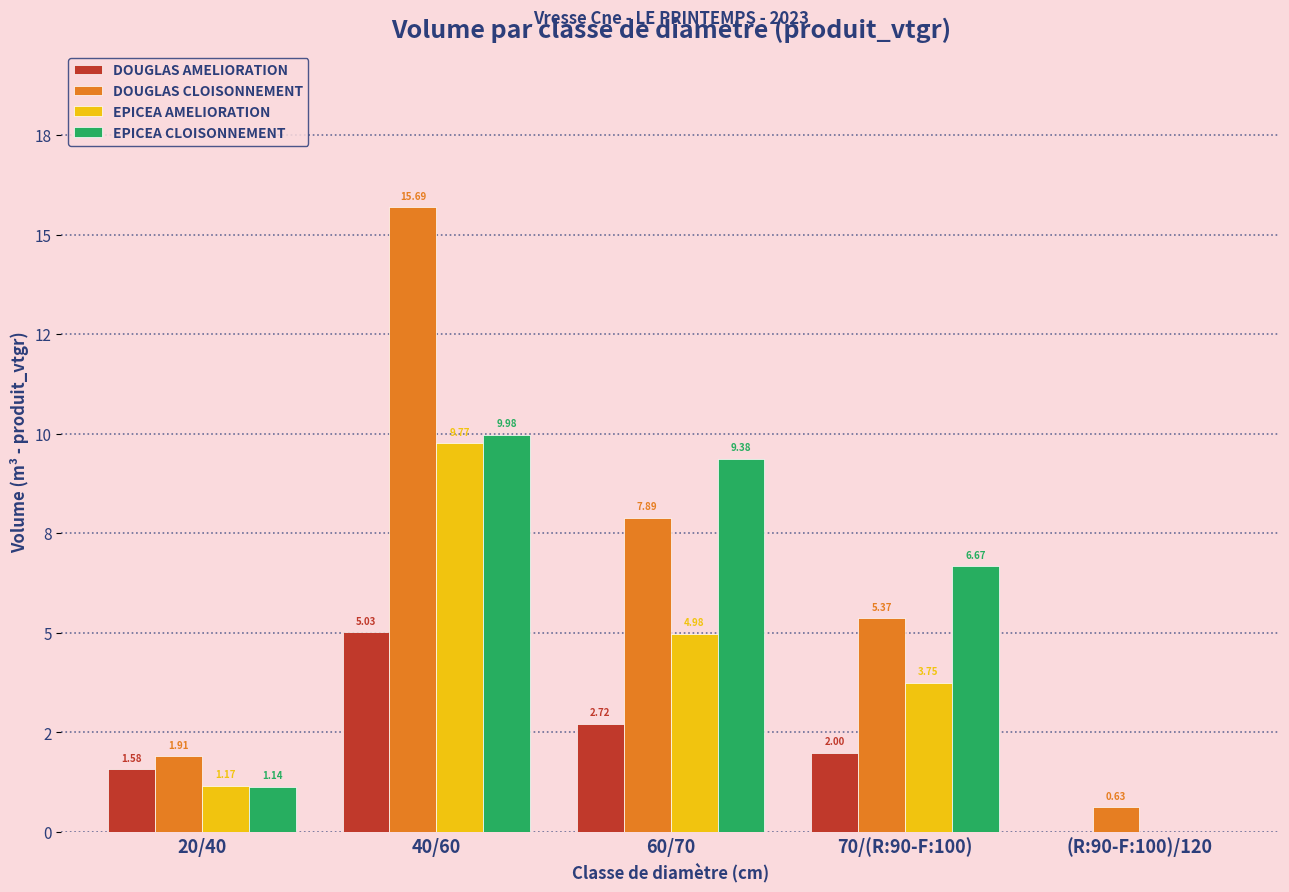

At which category does the chart reach its minimum across all series?

(R:90-F:100)/120